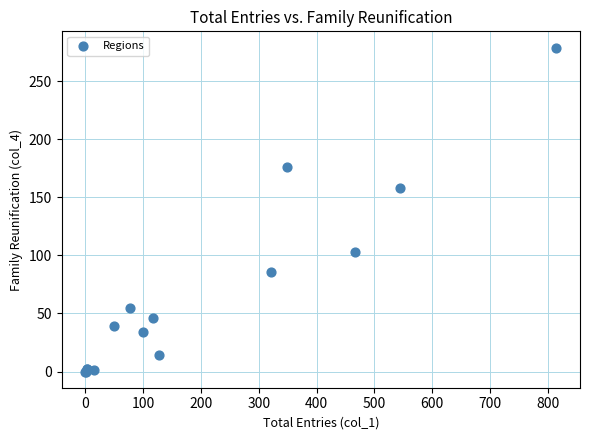

What Y value in the scatter plot is closest to 139?

158